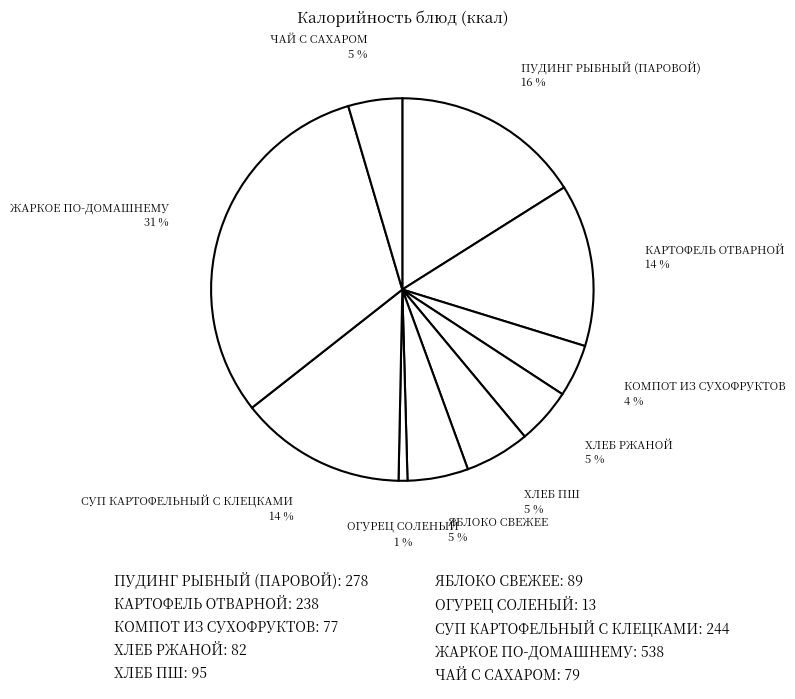

The ОГУРЕЦ СОЛЕНЫЙ slice represents 1% of the pie. True or false?

True